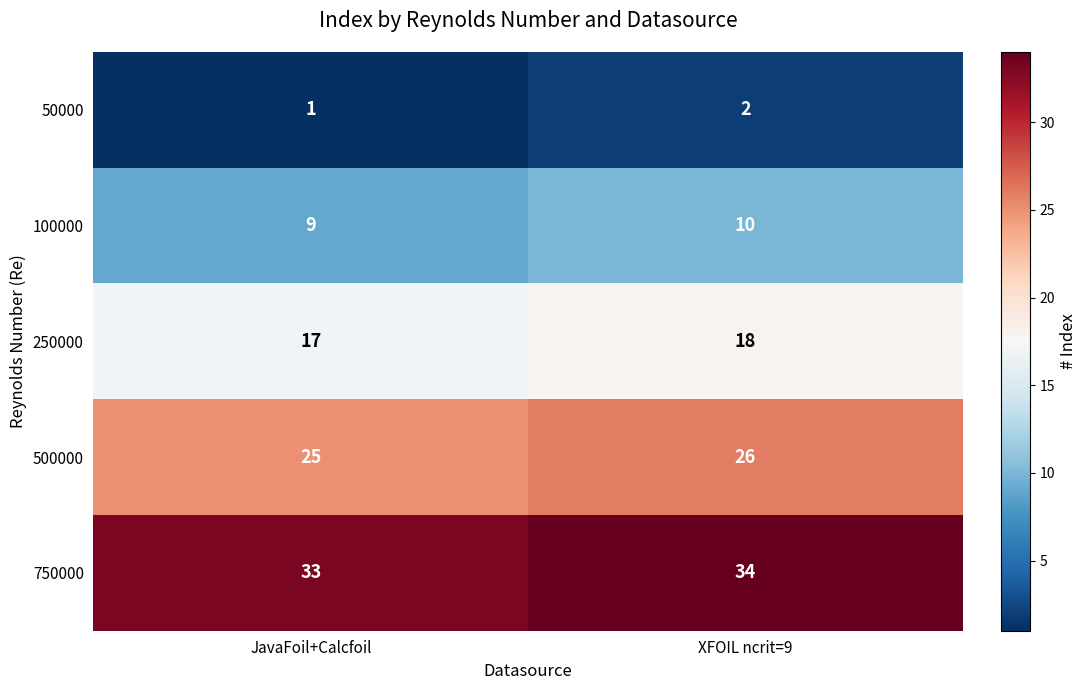

The value of 100000 at XFOIL ncrit=9 is 3. True or false?

False